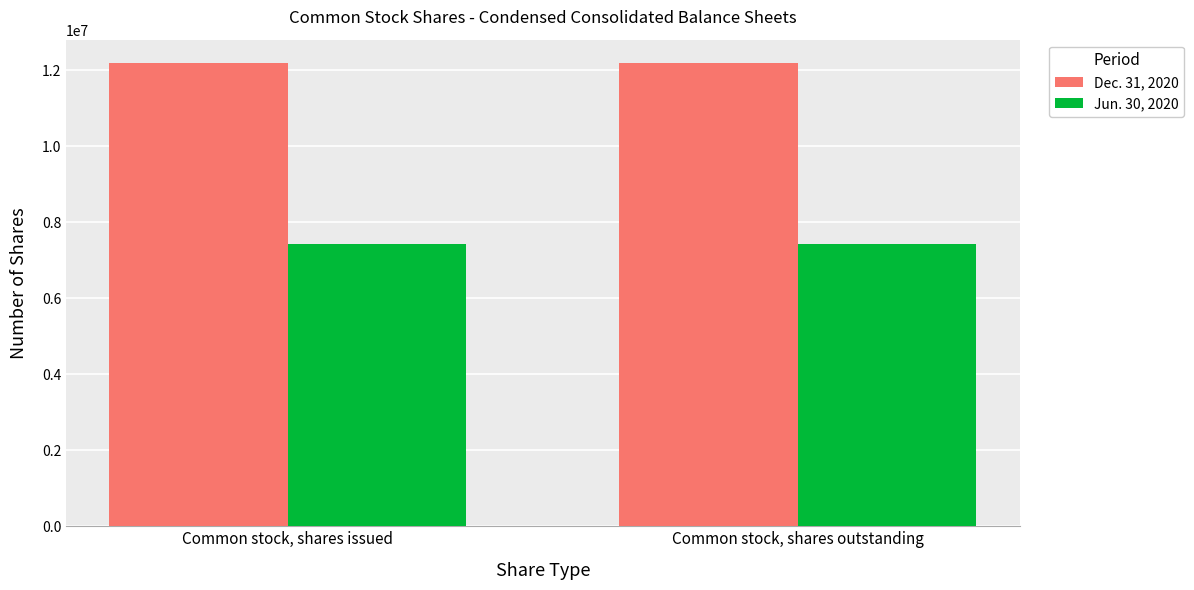

What is the minimum value shown in the chart?

7420487